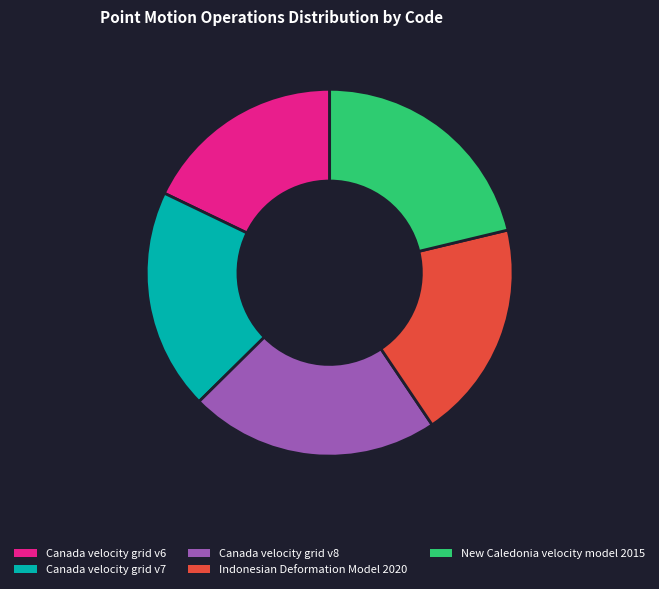

True or false: Canada velocity grid v8 accounts for 22% of the total.

True